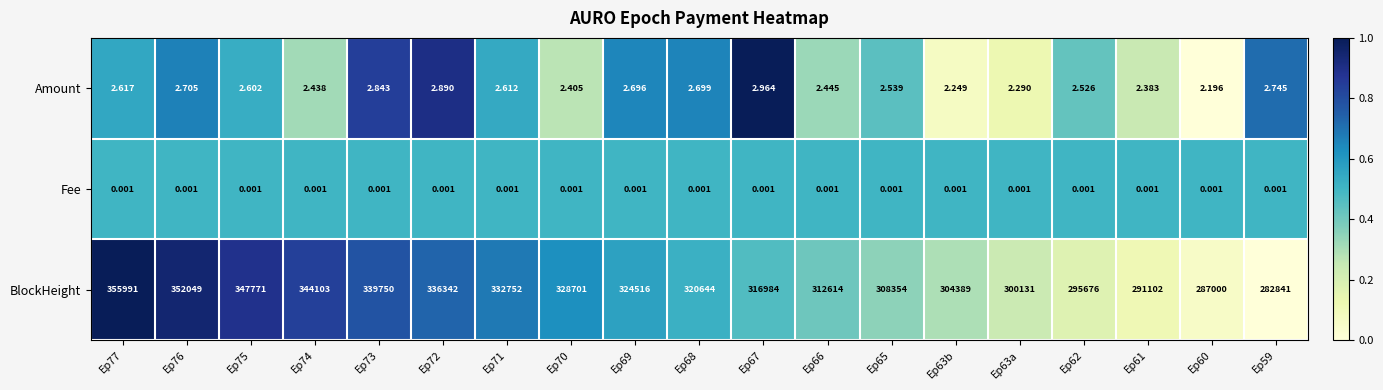

How many data points does each series have?

19